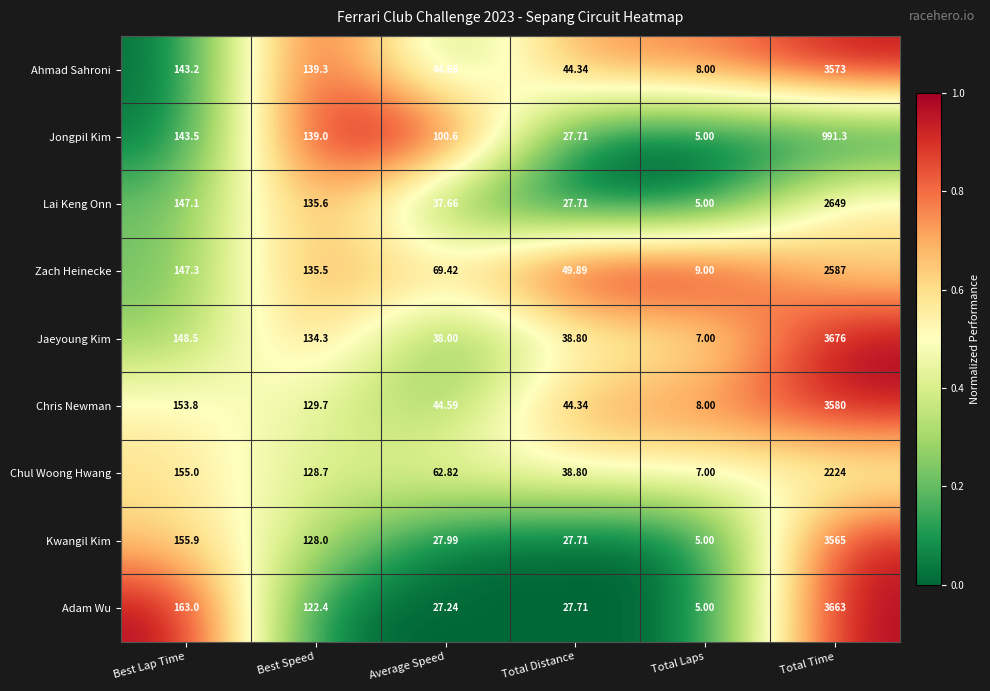

Is the value of Jongpil Kim at Total Time greater than the value of Zach Heinecke at Total Laps?

Yes